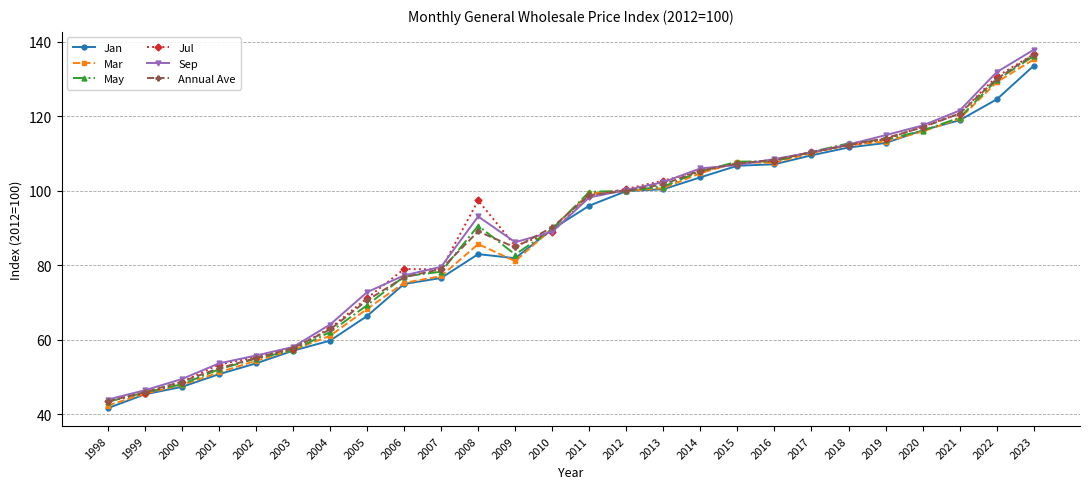

Which label corresponds to the largest value in the chart?

2023